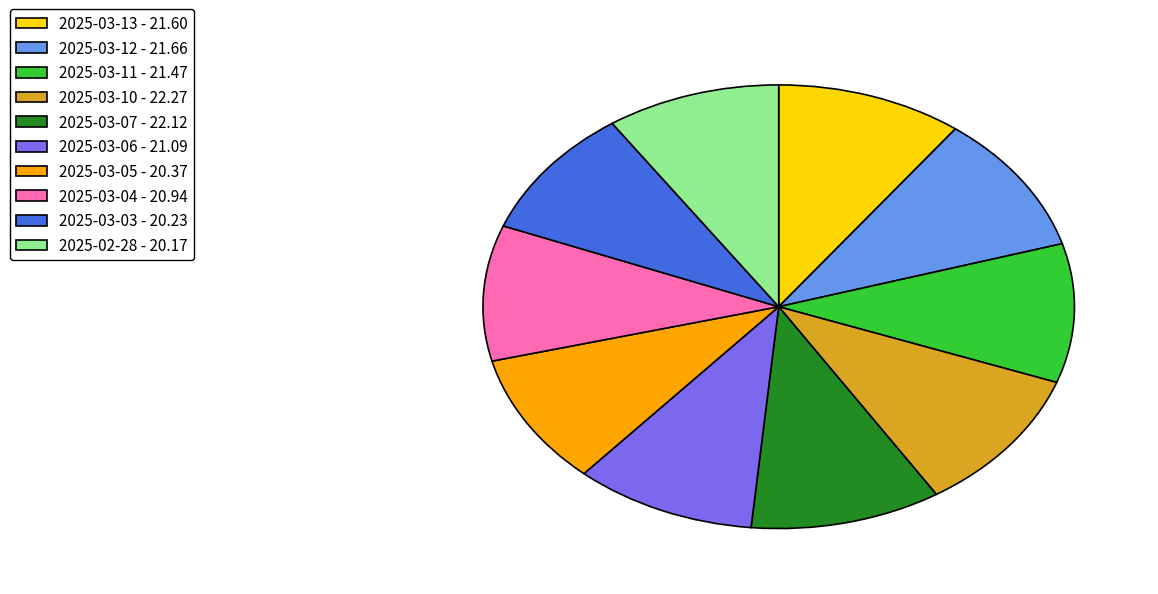

Combined, do 2025-03-07 - 22.12 and 2025-03-10 - 22.27 account for over 50%?

No